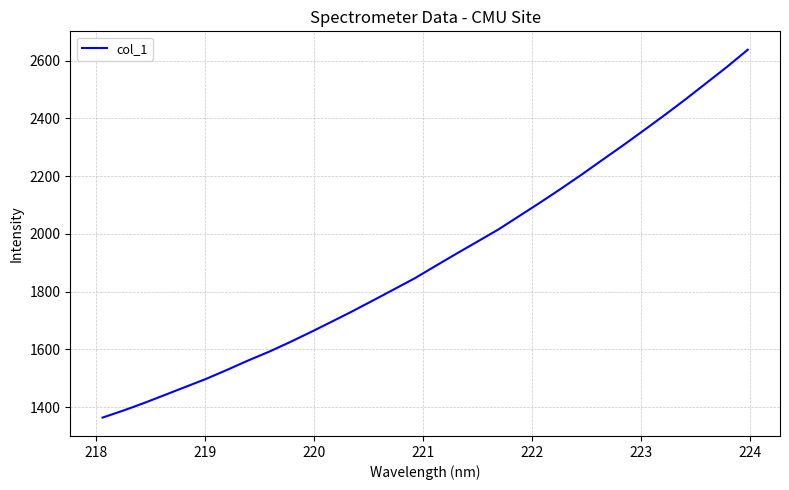

What is the maximum value shown in the chart?

2637.9